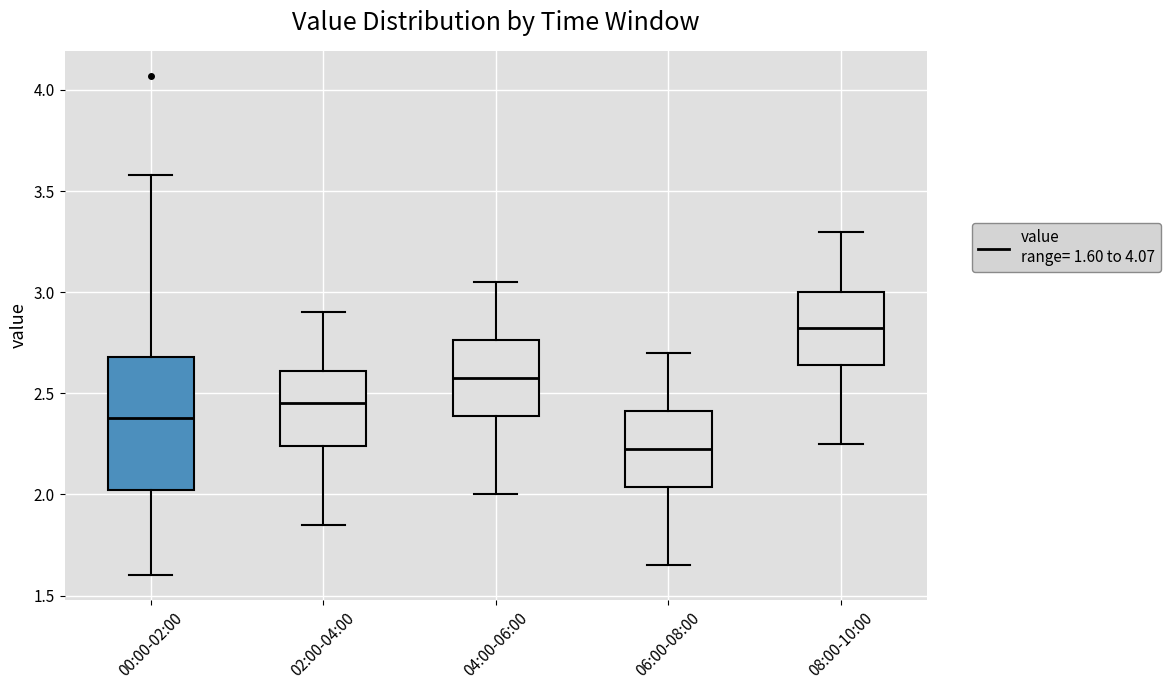

Where does the lower whisker of the box for 04:00-06:00 end on the y-axis? The values are not printed on the chart, so give them approximately, as read against the axis.

2.00